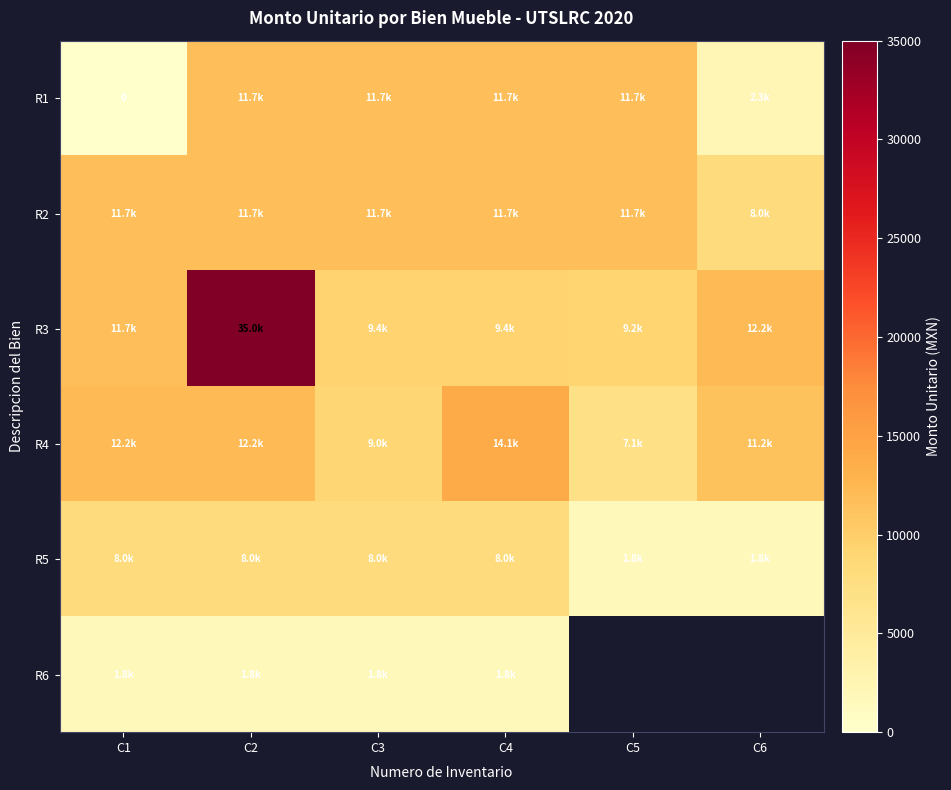

True or false: R5 has a value of 1750.4 at C5.

True